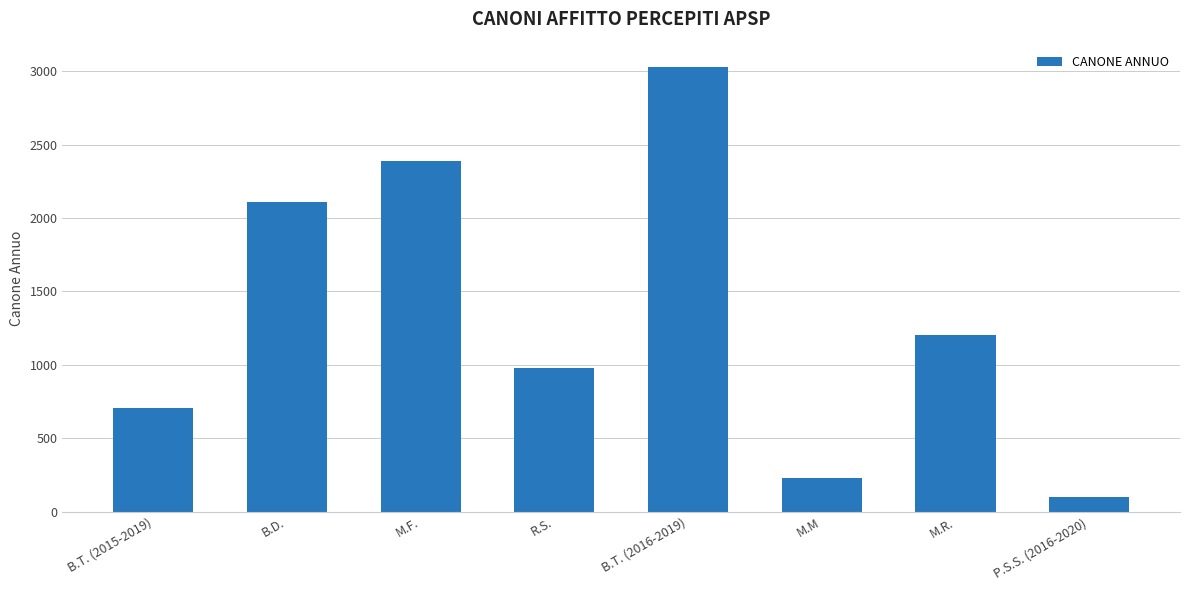

Rank the categories by value from lowest to highest.

P.S.S. (2016-2020), M.M, B.T. (2015-2019), R.S., M.R., B.D., M.F., B.T. (2016-2019)